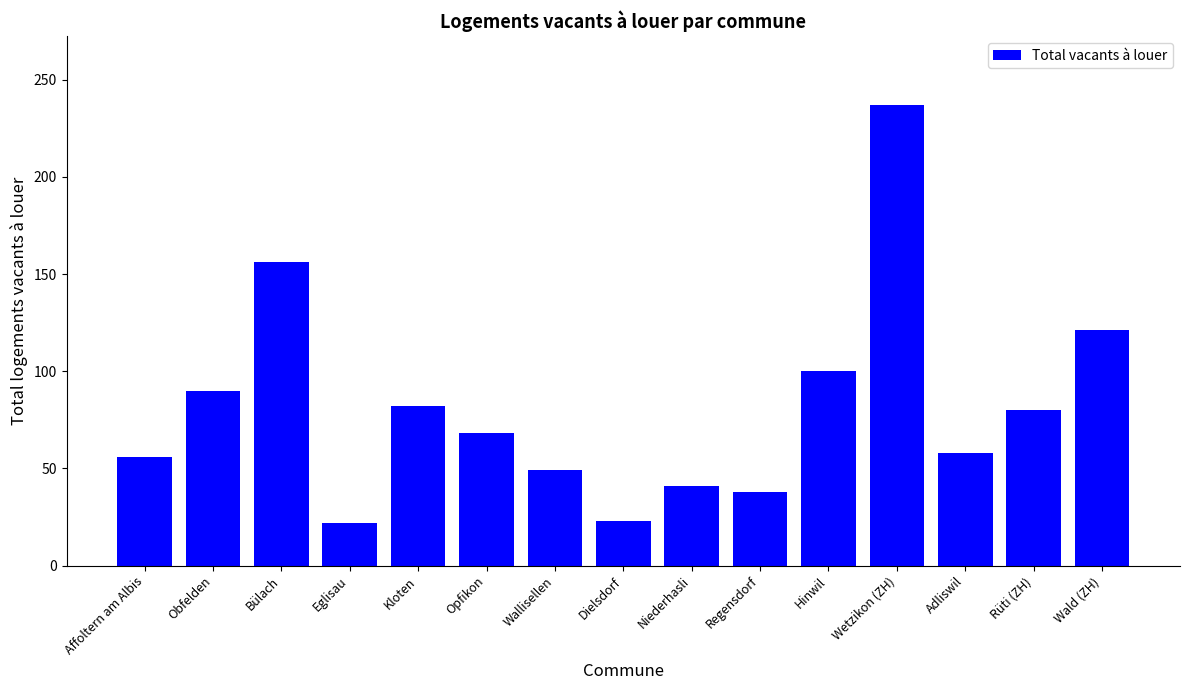

What is the difference between the values at Niederhasli and Affoltern am Albis?

15